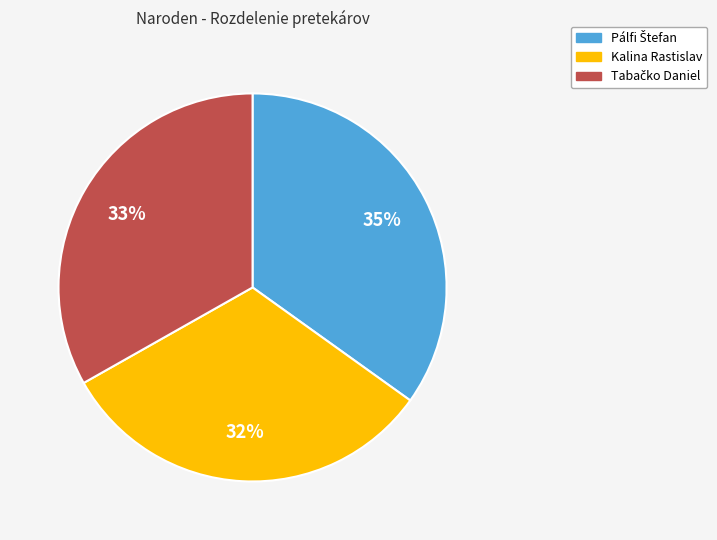

The Kalina Rastislav slice represents 32% of the pie. True or false?

True